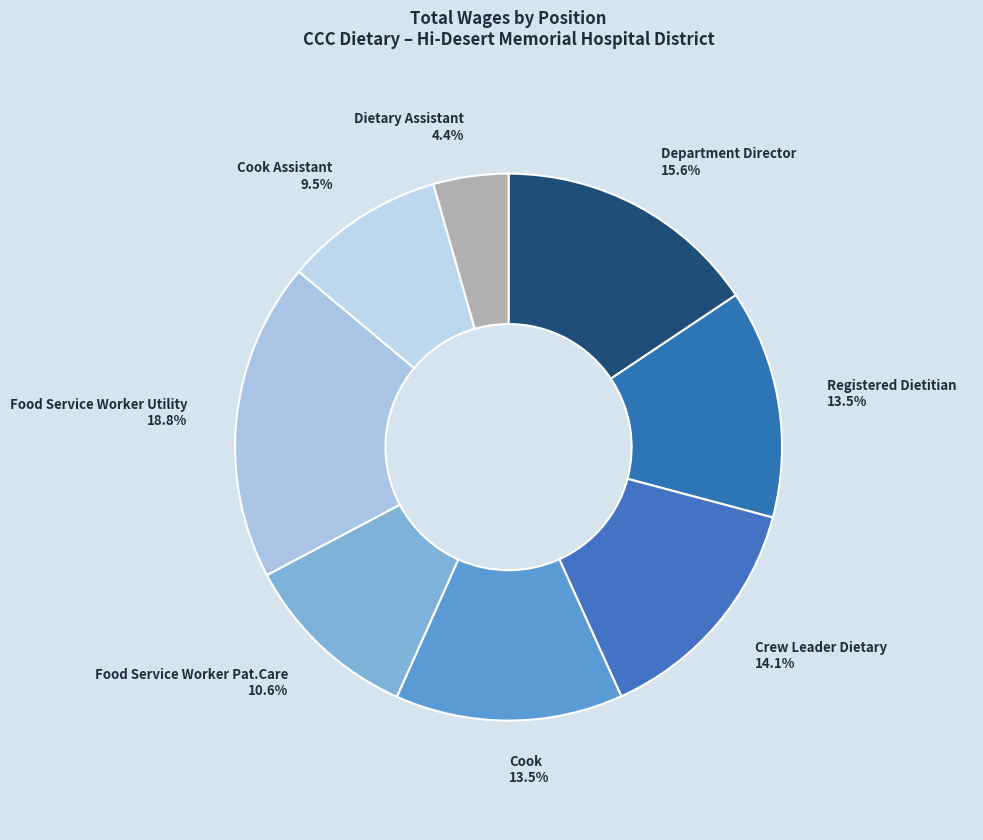

To the nearest percent, what is the difference between the largest and smallest slice percentages?

14%